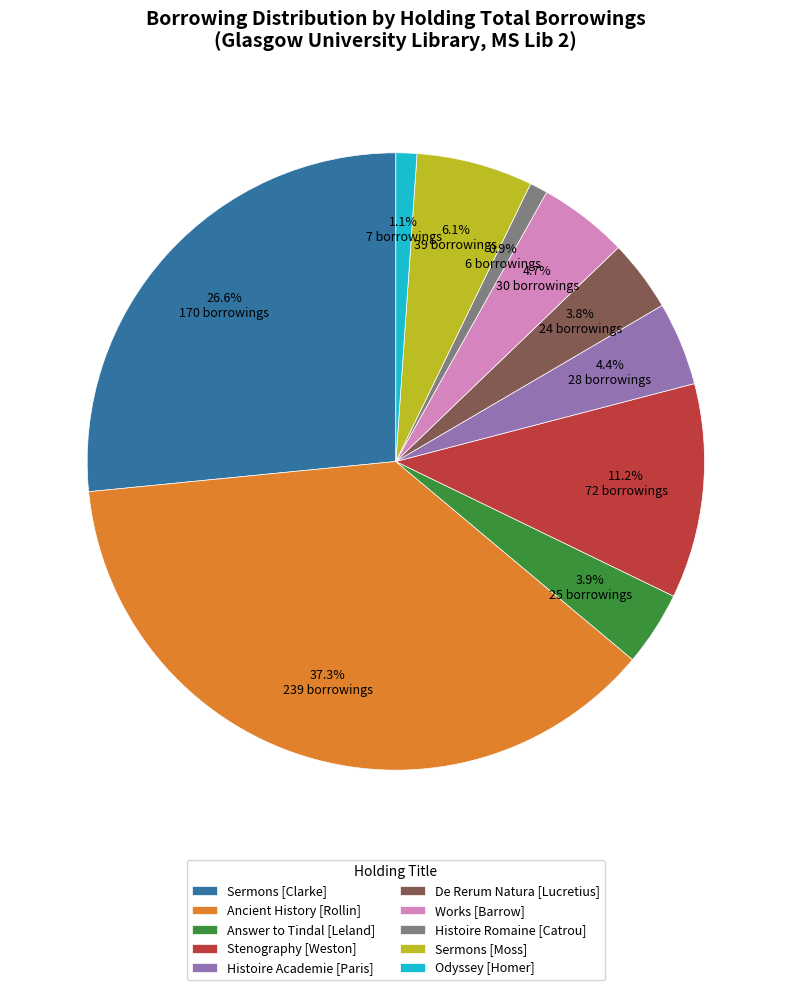

How much of the chart is everything except Works [Barrow]?

95.3%